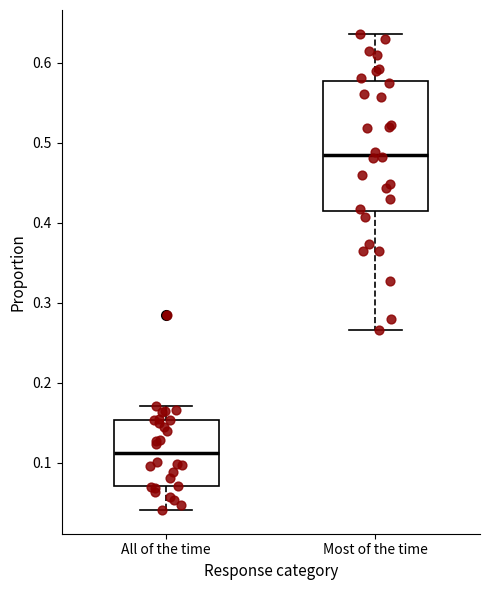

Reading left to right, transcribe this box plot: for each box, give where its median line is, the range the box spans, and where its two whiskers end, as read against the y-axis. The values are not printed on the chart, so give them approximately, as read against the axis.

All of the time: median 0.11, box 0.07 to 0.15, whiskers 0.04 to 0.17
Most of the time: median 0.49, box 0.41 to 0.58, whiskers 0.27 to 0.64